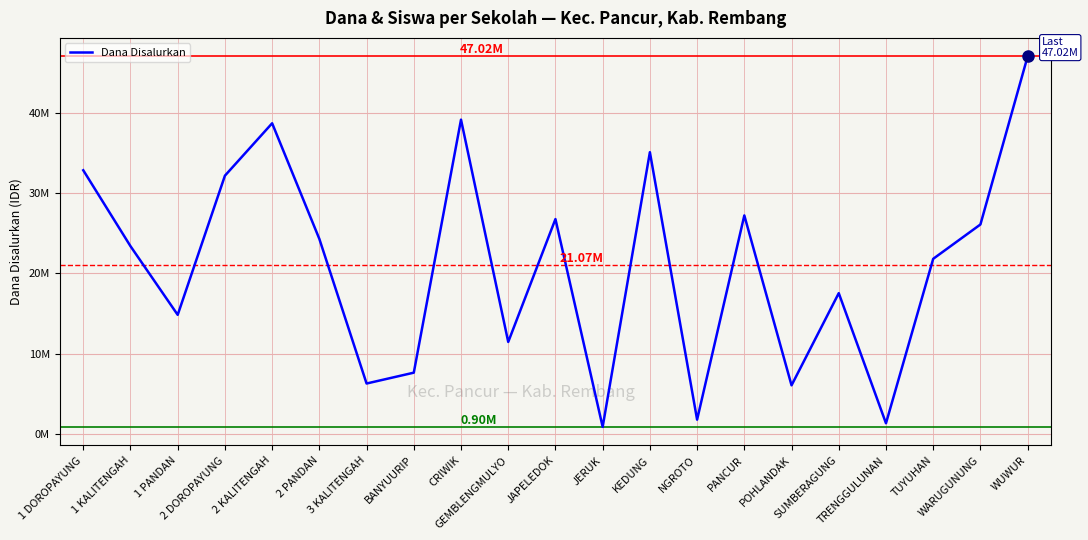

Approximately how many times larger is the value at 2 DOROPAYUNG compared to GEMBLENGMULYO?

2.8